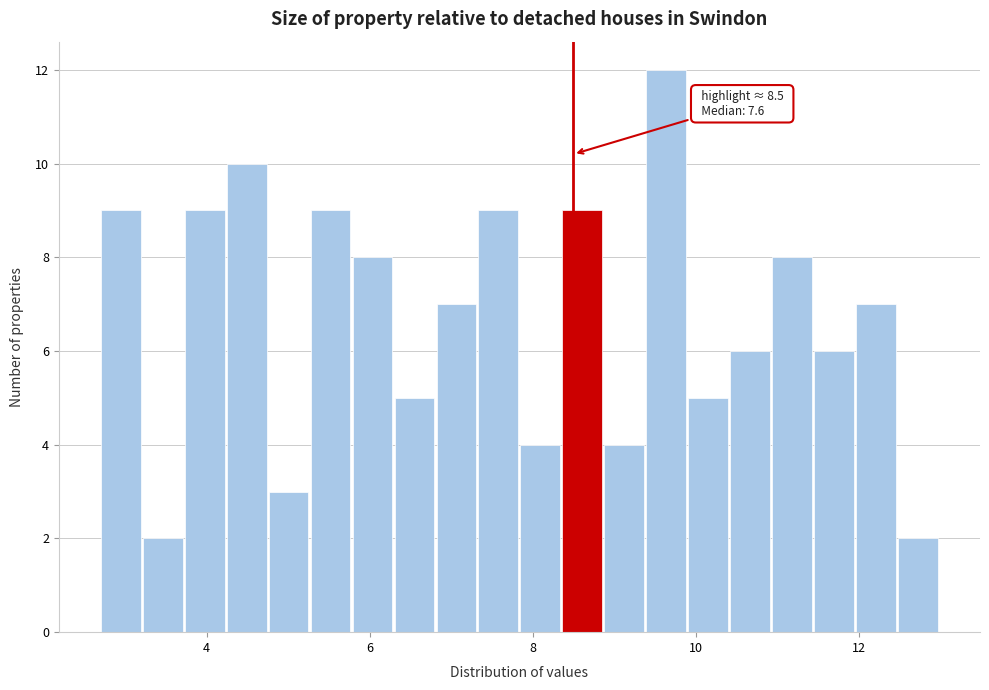

Read against the x-axis, roughly where is the centre of the tallest bar?

9.6